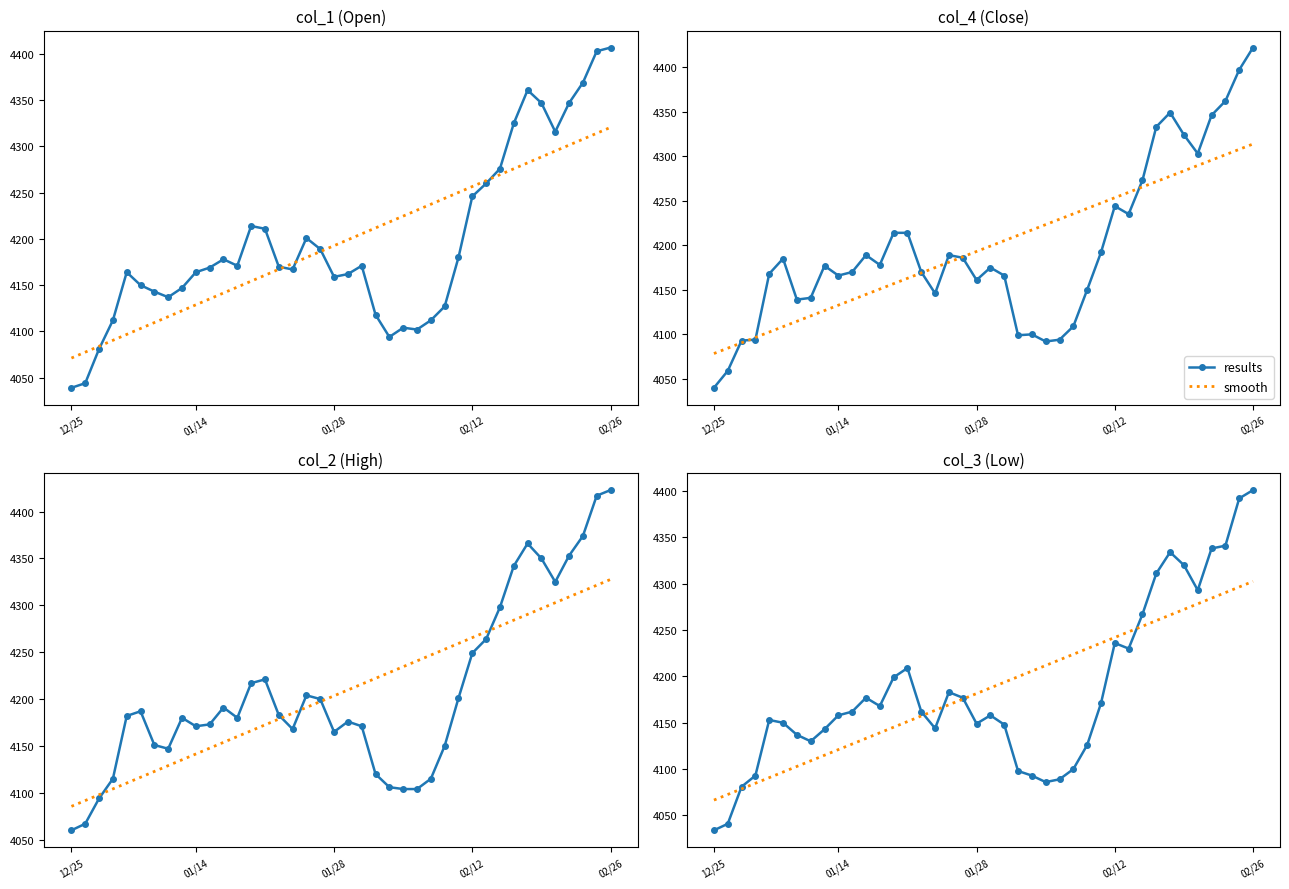

Which has a higher value, 16 or 39?

39